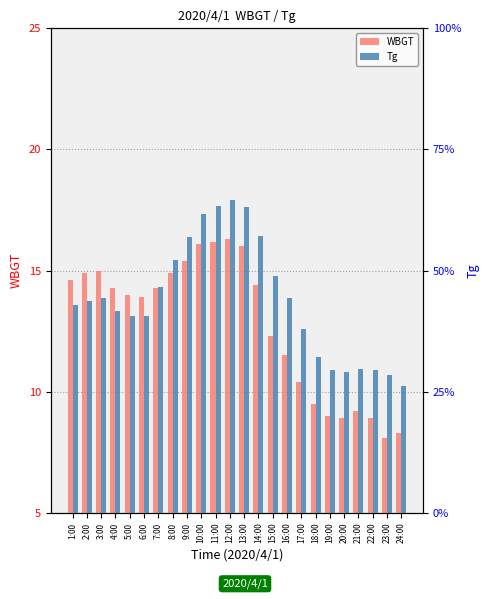

What is the label of the 19th bar from the left?

19:00